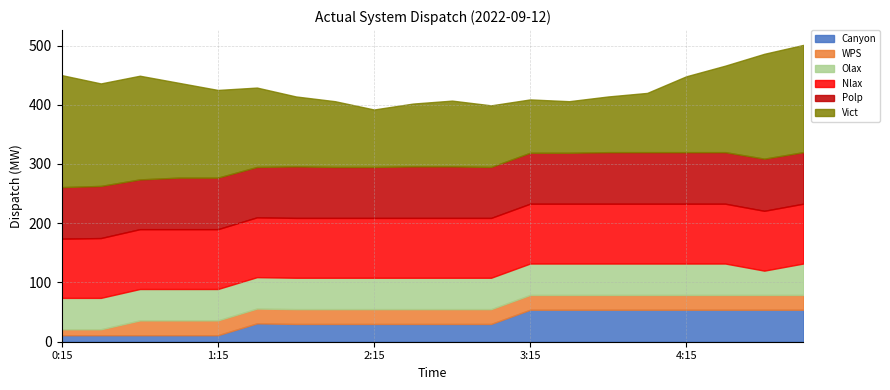

Which category has the lowest value in the Olax series?

4:45